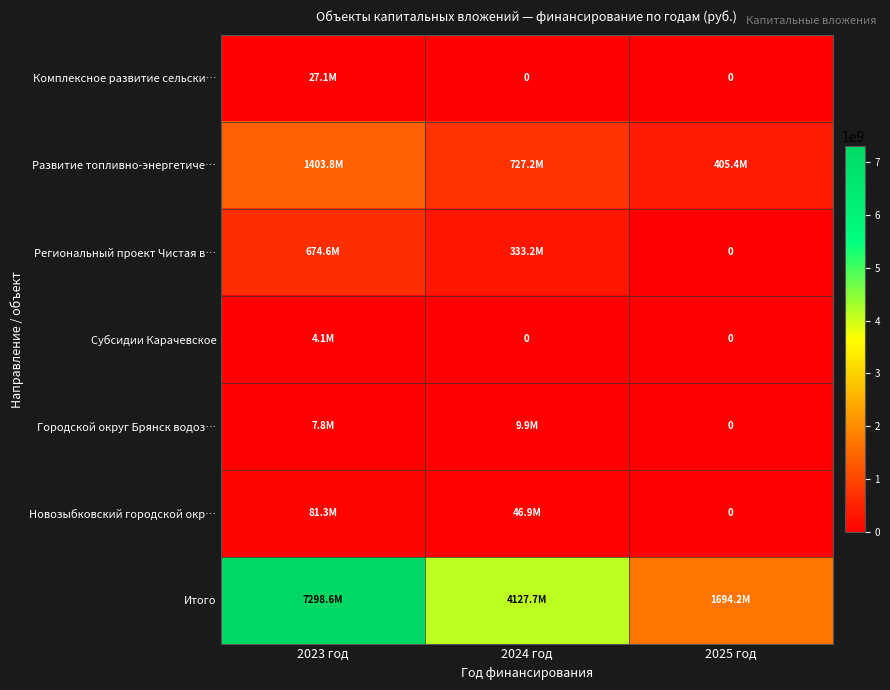

What is the sum of the Итого values at 2024 год and 2025 год?

5821925235.4